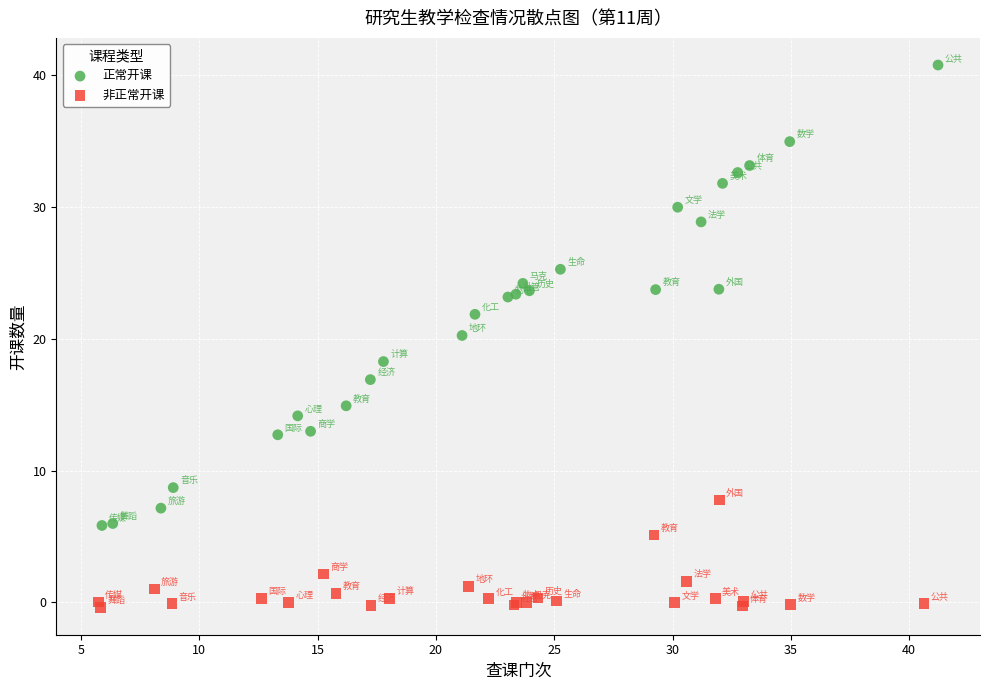

Which series contains the highest Y value?

正常开课